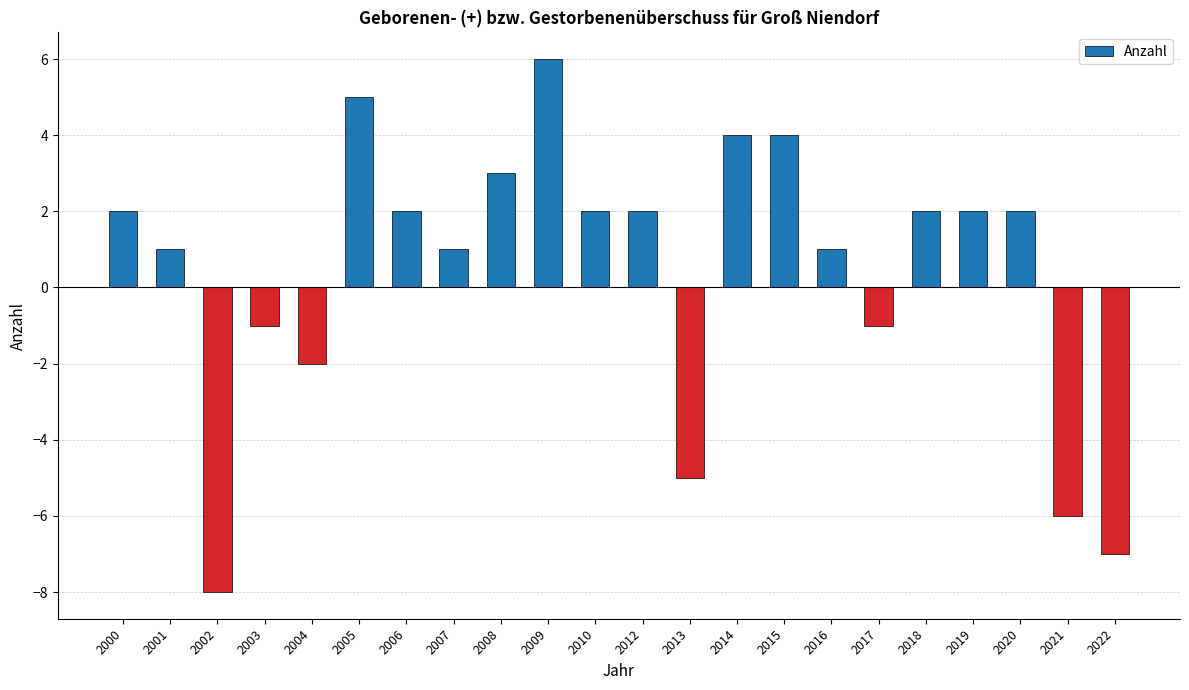

How many bars are there in total?

22